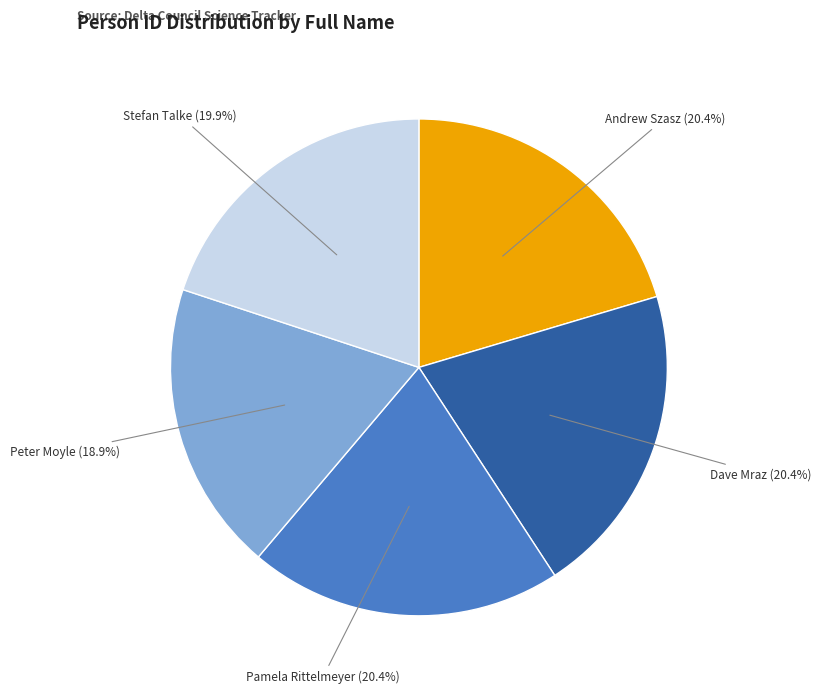

How many segments does this pie chart have?

5